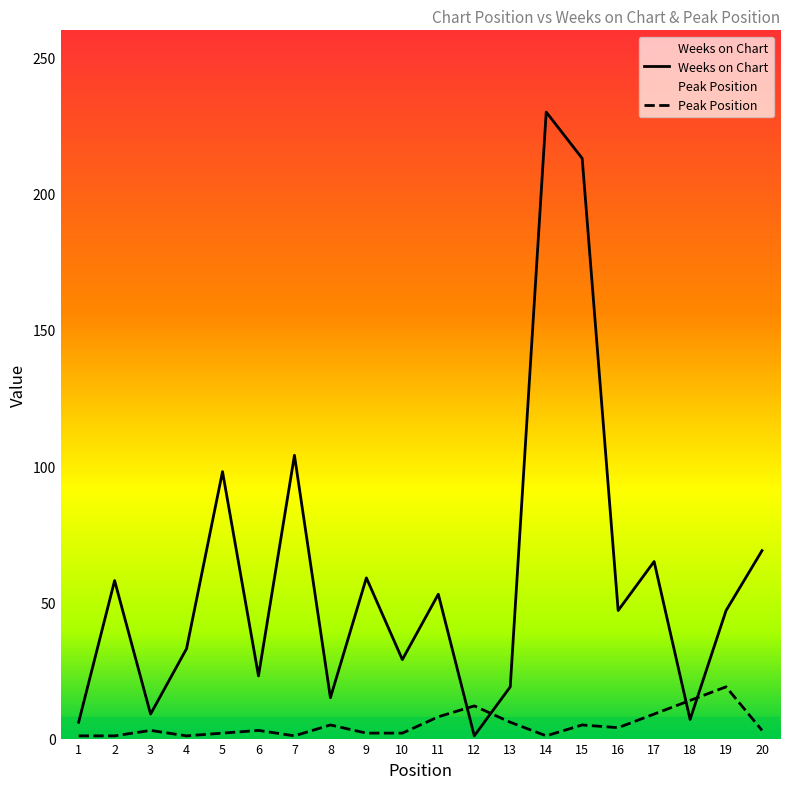

At how many categories does at least one series exceed 54?

8